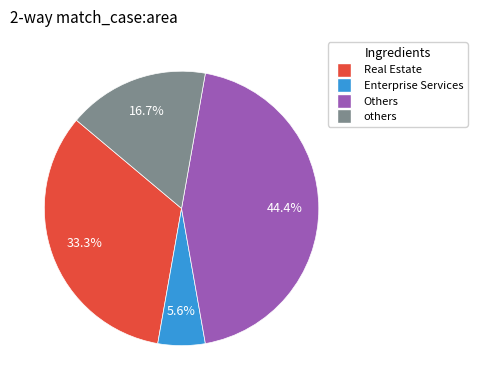

Rank the categories by value from highest to lowest.

Others, Real Estate, others, Enterprise Services